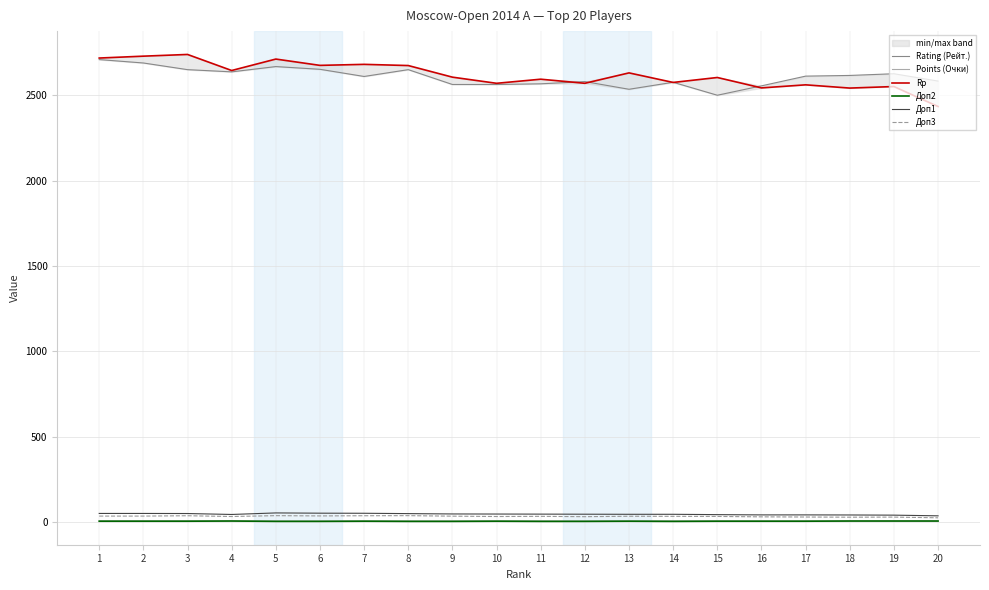

The value of Доп1 at 14 is 18.3. True or false?

False